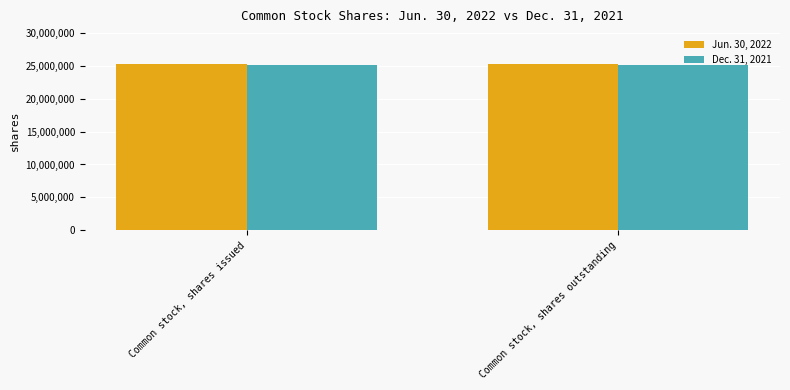

The value of Jun. 30, 2022 at Common stock, shares outstanding is 25227051. True or false?

True